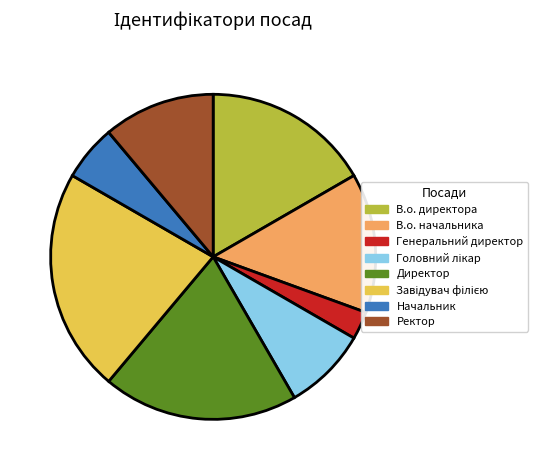

Between В.о. начальника and В.о. директора, which is larger?

В.о. директора